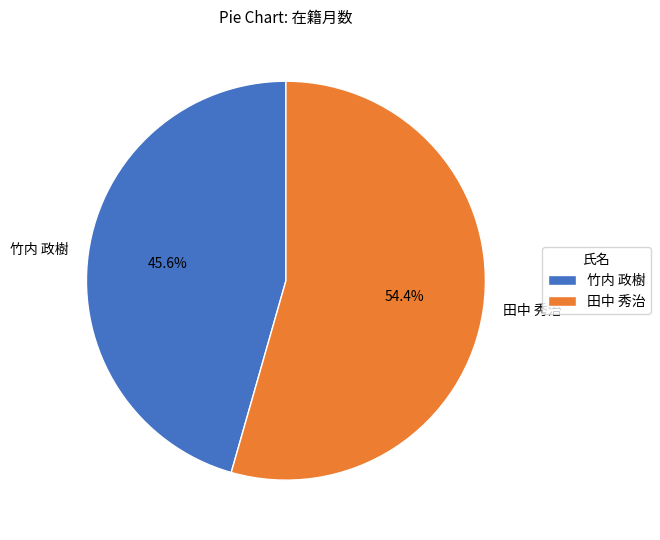

What is the ratio of the value at 竹内 政樹 to the value at 田中 秀治?

0.8